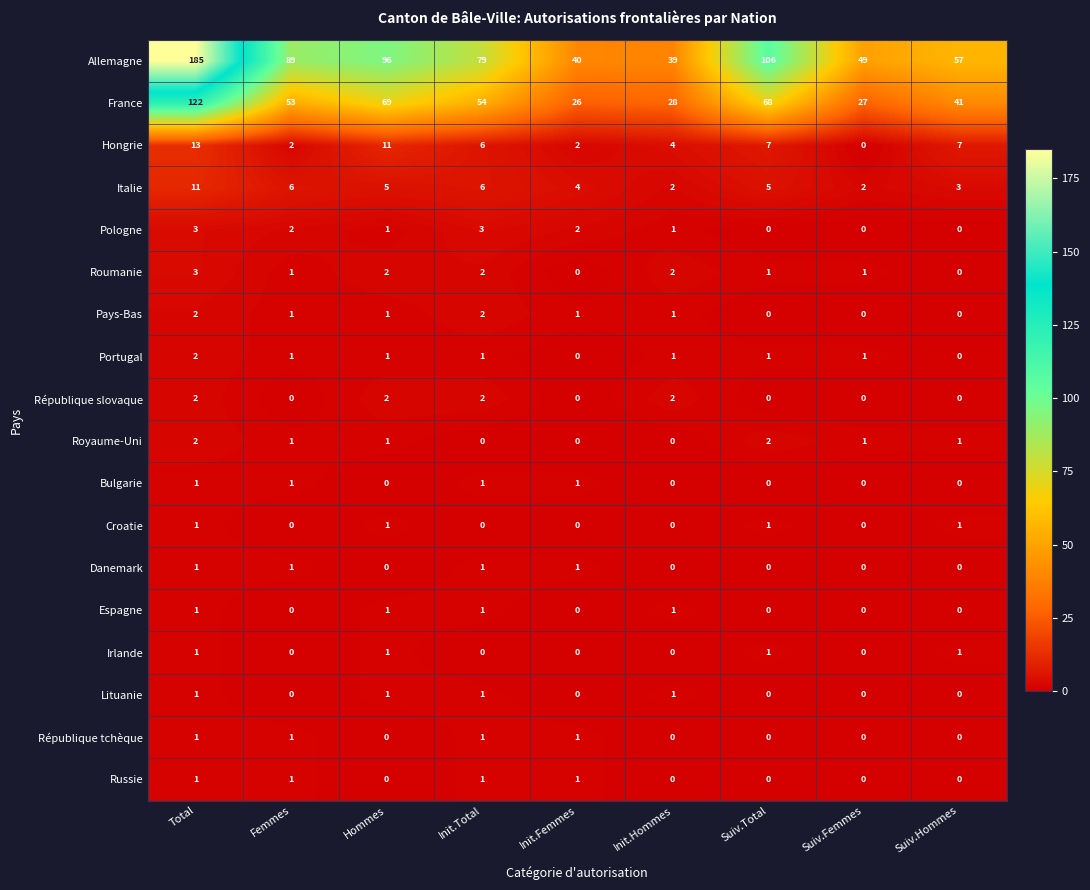

What is the spread (max minus min) of values at Femmes?

89